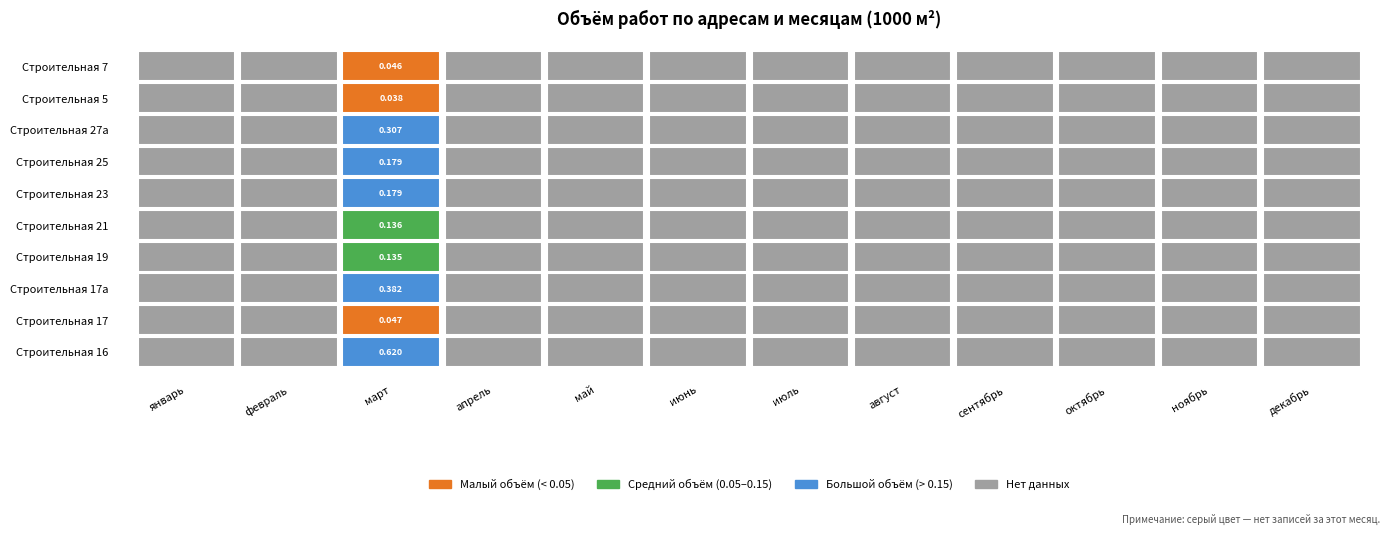

What is the average value?

0.2